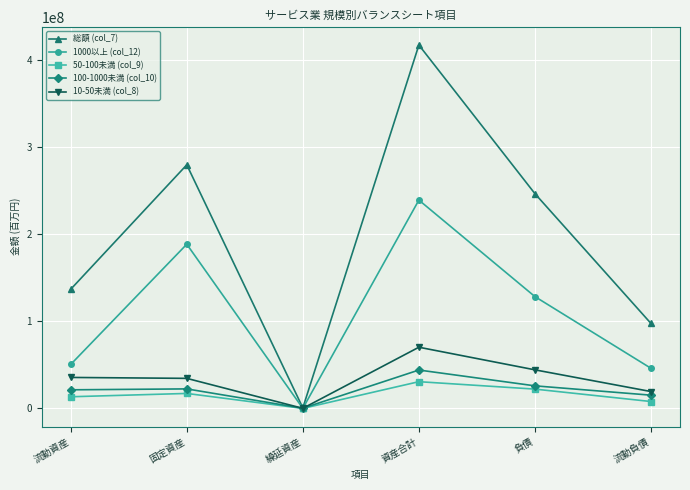

True or false: 10-50未満 (col_8) has more than 2 interior local peaks.

False